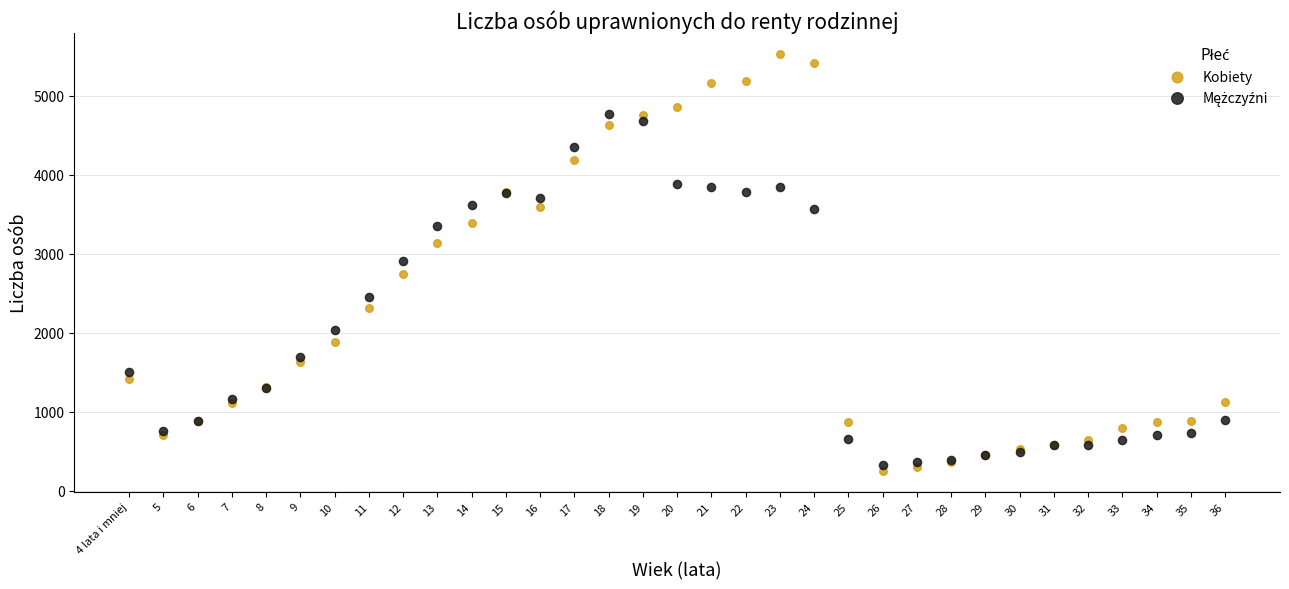

Which series contains the highest Y value?

Kobiety